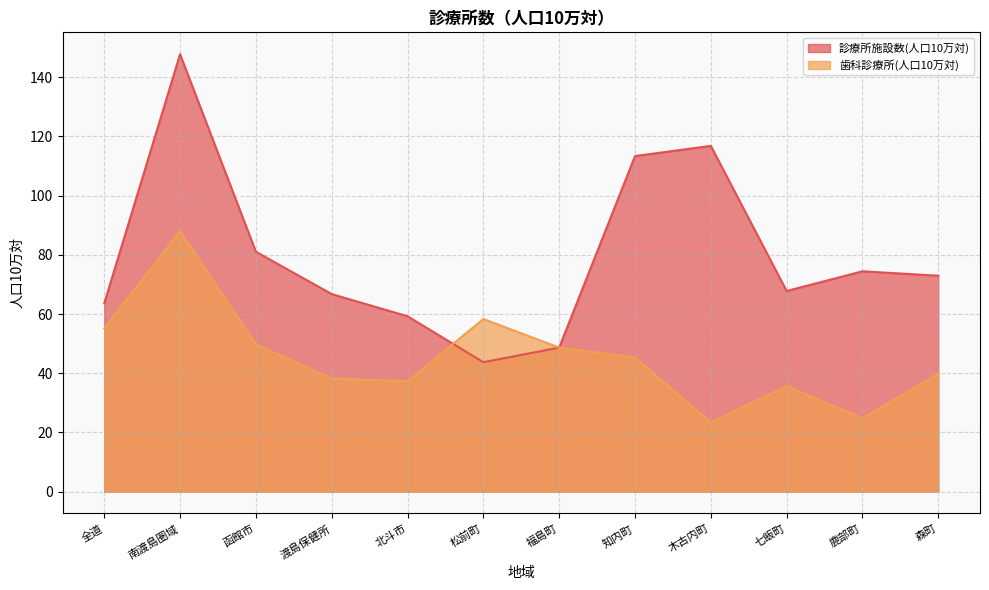

At which label is 歯科診療所(人口10万対) closest to 55?

全道